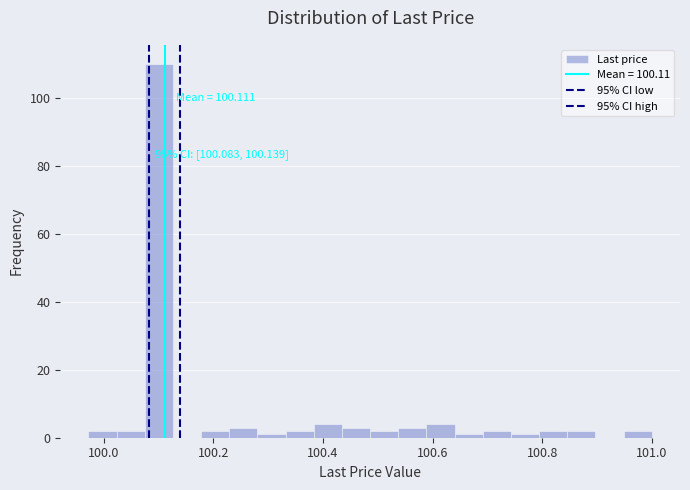

Read against the x-axis, roughly where is the centre of the tallest bar?

100.10